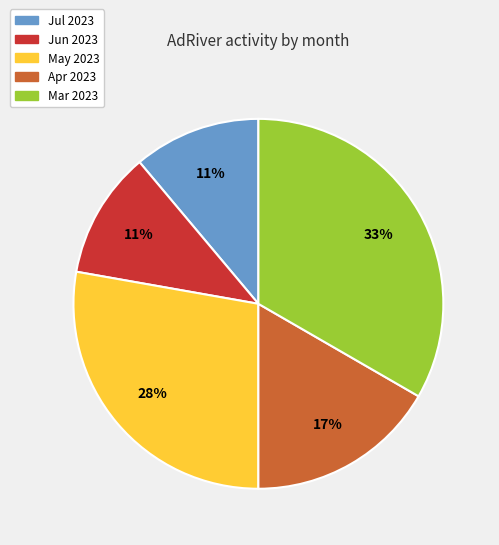

How many segments does this pie chart have?

5